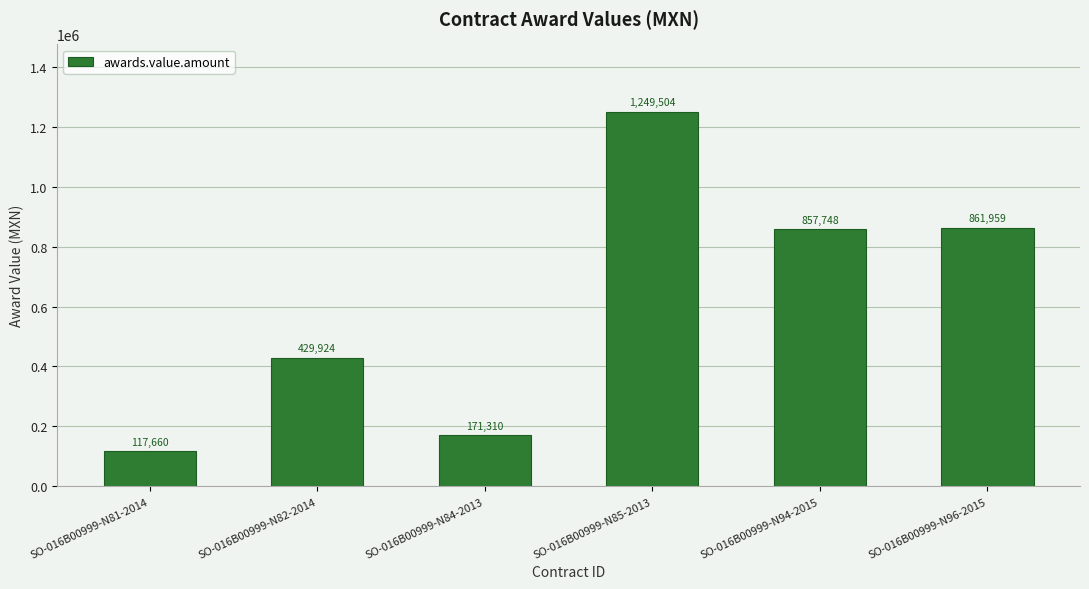

Which has a higher value, SO-016B00999-N85-2013 or SO-016B00999-N84-2013?

SO-016B00999-N85-2013